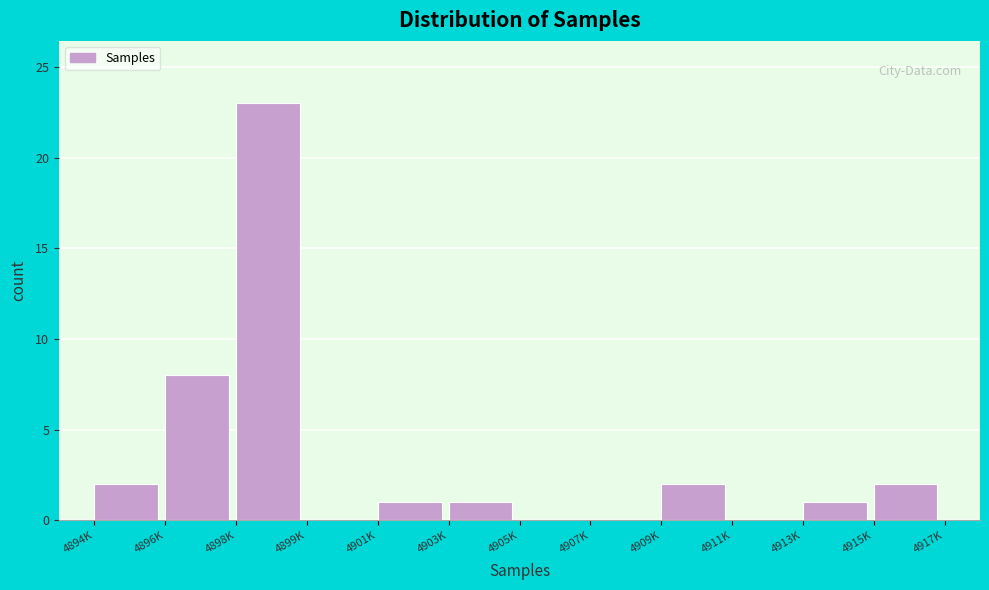

Reading left to right, transcribe all the data shown in this chart.

4894K=2	4896K=8	4898K=23	4899K=0	4901K=1	4903K=1	4905K=0	4907K=0	4909K=2	4911K=0	4913K=1	4915K=2